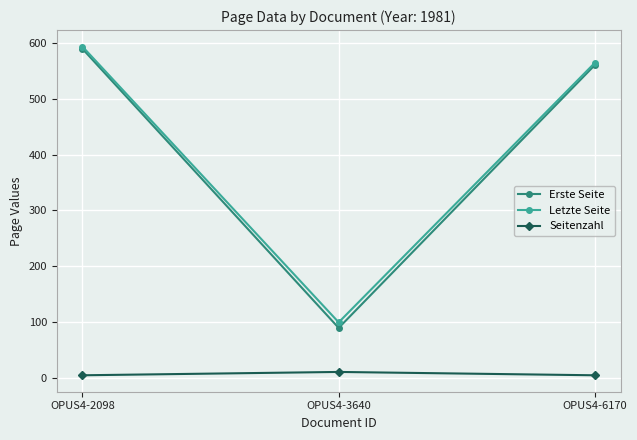

Reading left to right, extract all data points from this chart.

Erste Seite: OPUS4-2098=590	OPUS4-3640=89	OPUS4-6170=561
Letzte Seite: OPUS4-2098=594	OPUS4-3640=99	OPUS4-6170=565
Seitenzahl: OPUS4-2098=4	OPUS4-3640=10	OPUS4-6170=4